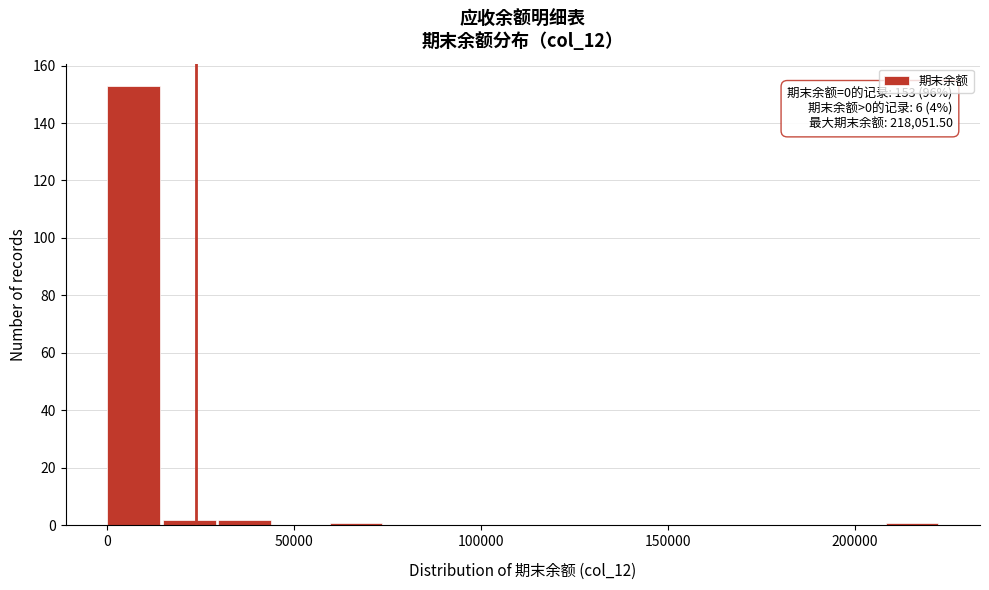

Around what value on the x-axis is the tallest bar? Give the approximate position of its centre, as read against the axis.

5000